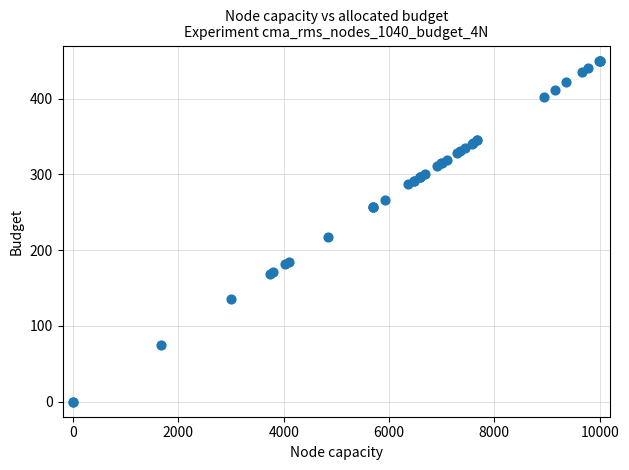

What Y value in the scatter plot is closest to 225?

217.9